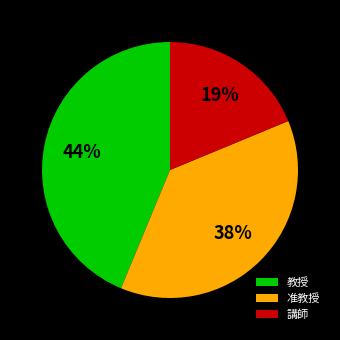

Which has a higher value, 准教授 or 教授?

教授